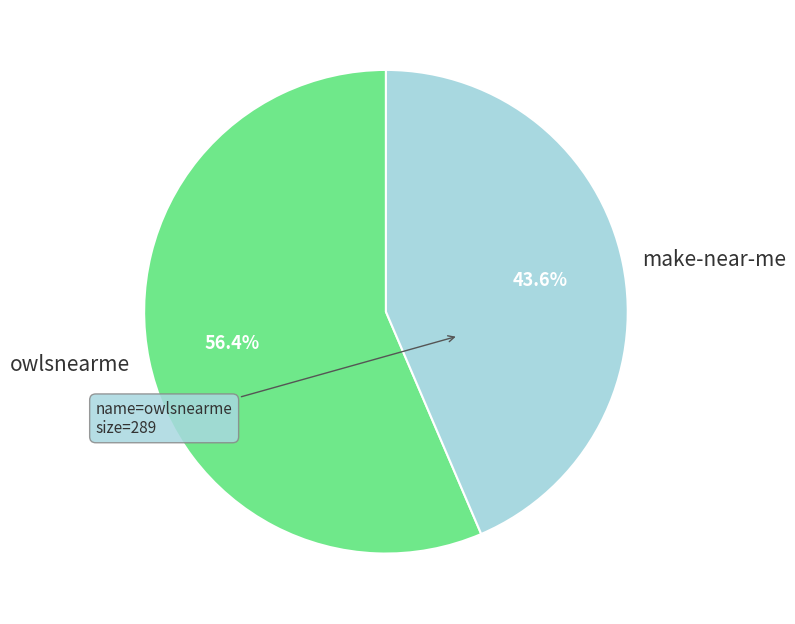

What percentage is the owlsnearme slice, to the nearest percent?

56%